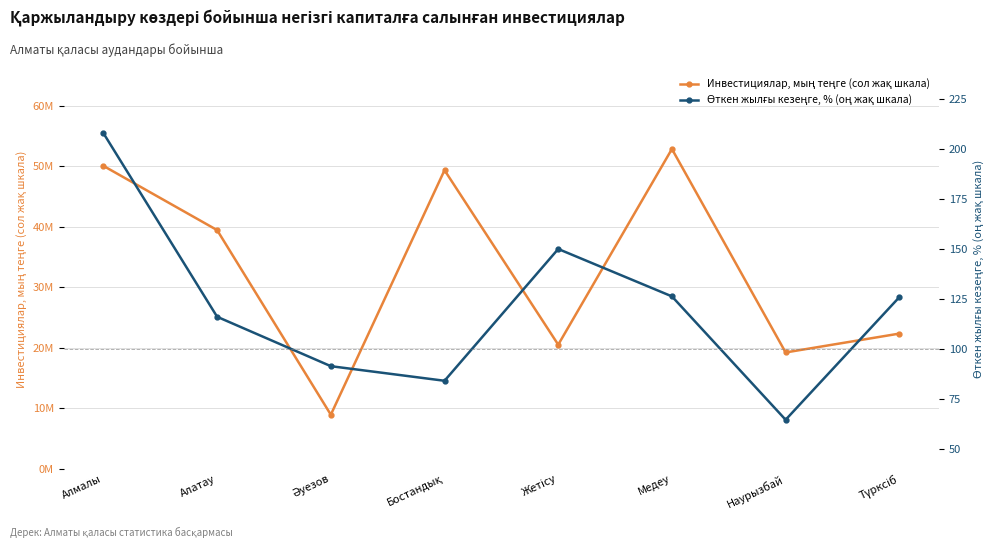

What position from the left is Түрксіб?

8